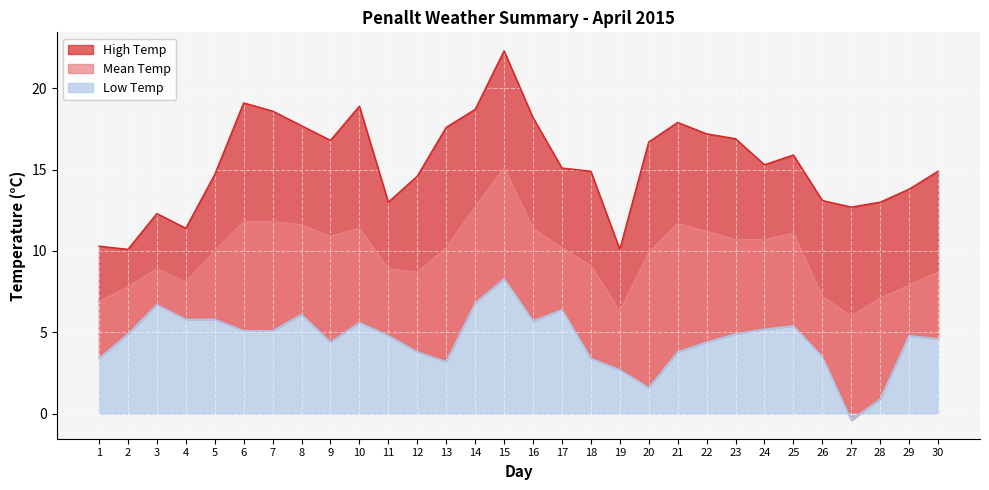

True or false: High Temp and Mean Temp cross at least once.

False